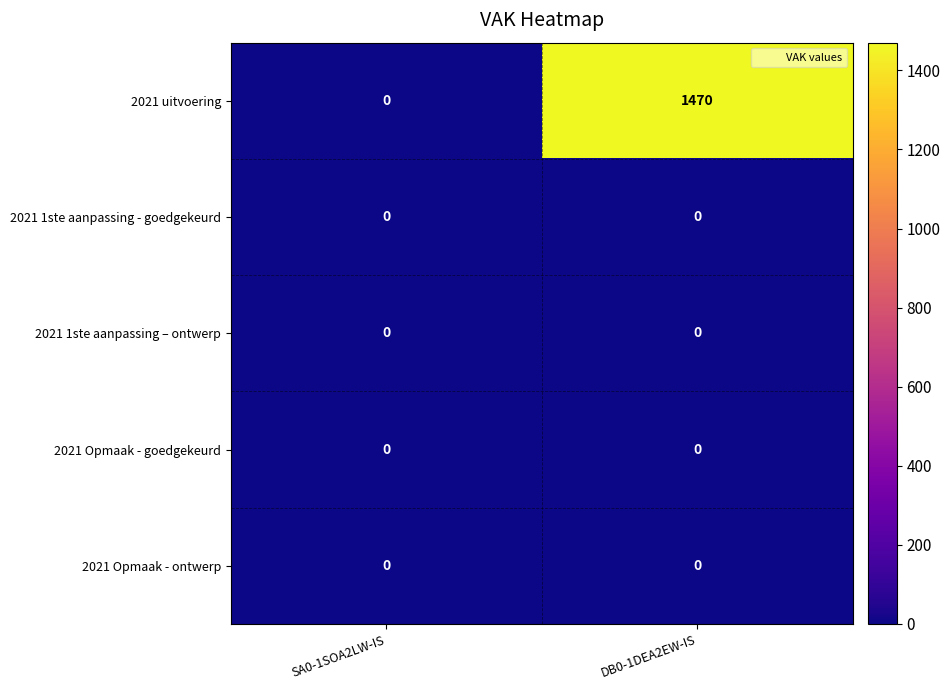

Reading left to right, transcribe all the data shown in this chart.

2021 uitvoering: 0	1470
2021 1ste aanpassing - goedgekeurd: 0	0
2021 1ste aanpassing – ontwerp: 0	0
2021 Opmaak - goedgekeurd: 0	0
2021 Opmaak - ontwerp: 0	0